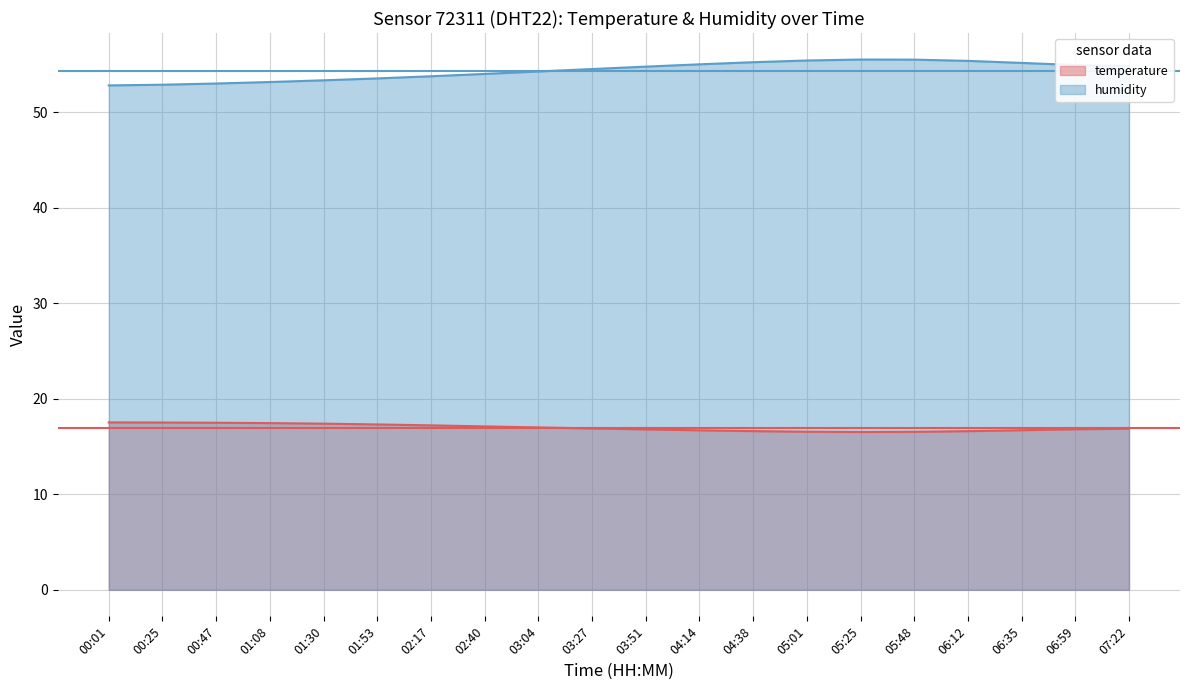

Where is the first local minimum?

05:25